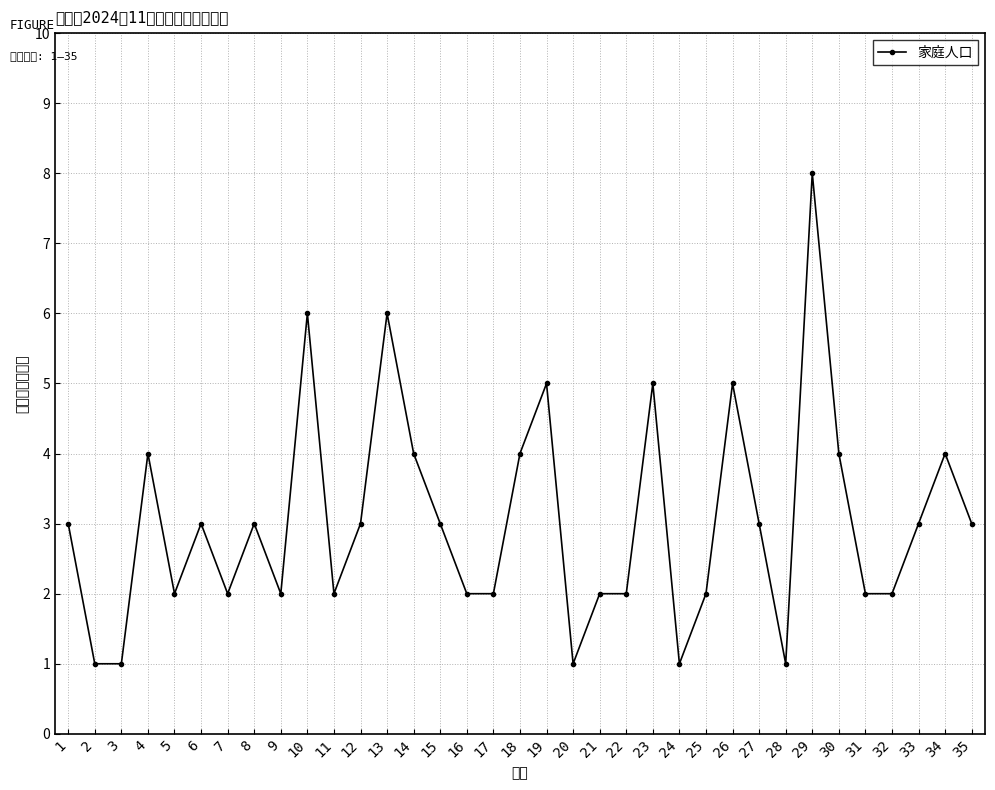

Reading left to right, transcribe all the data shown in this chart.

1=3	2=1	3=1	4=4	5=2	6=3	7=2	8=3	9=2	10=6	11=2	12=3	13=6	14=4	15=3	16=2	17=2	18=4	19=5	20=1	21=2	22=2	23=5	24=1	25=2	26=5	27=3	28=1	29=8	30=4	31=2	32=2	33=3	34=4	35=3